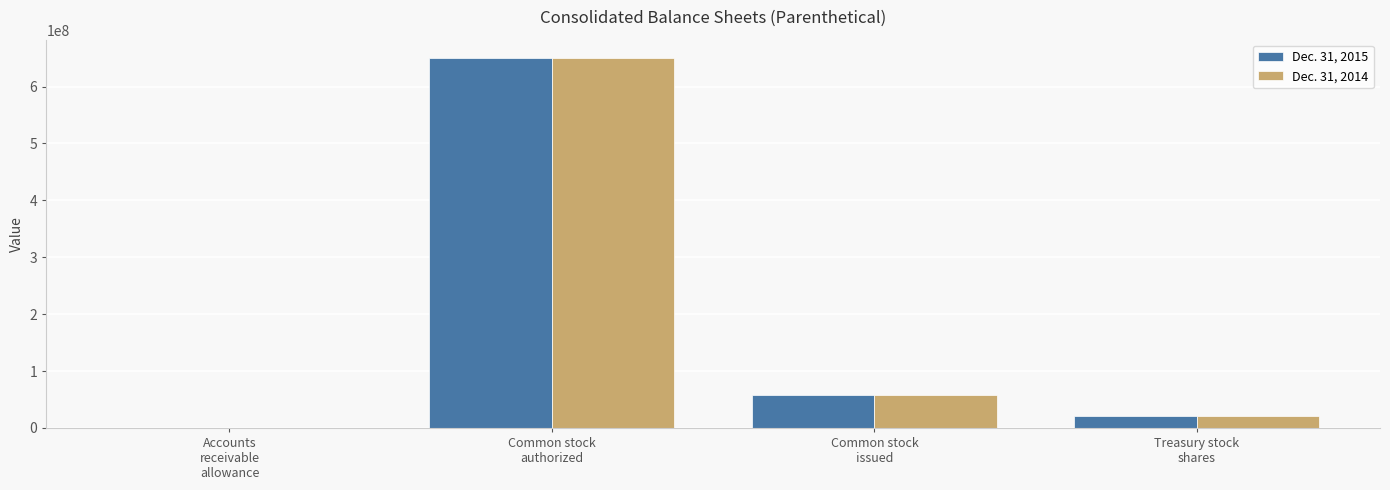

At which category is the sum across all series the highest?

Common stock
authorized